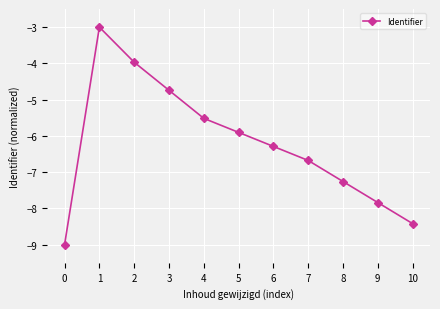

What is the value of the 6th point from the left?

-5.9